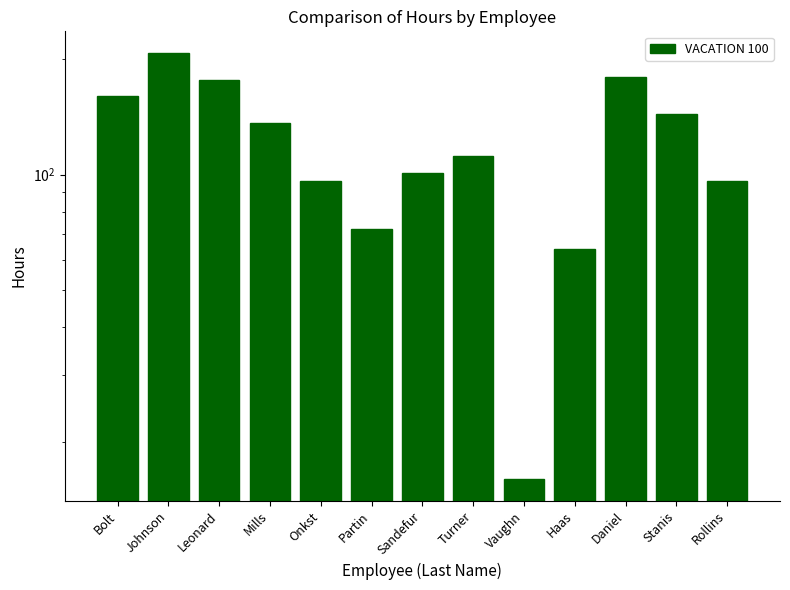

Which has a higher value, Haas or Turner?

Turner